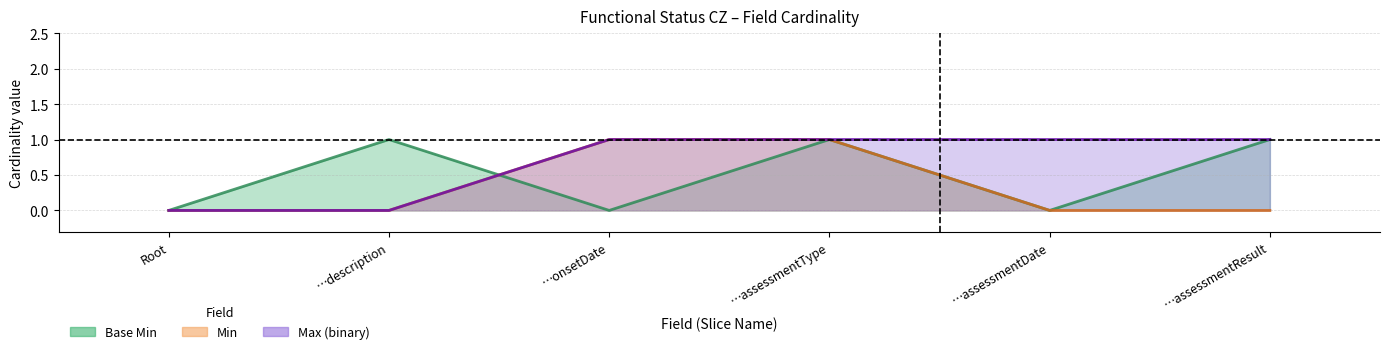

What value does the Base Min series have at …description?

1